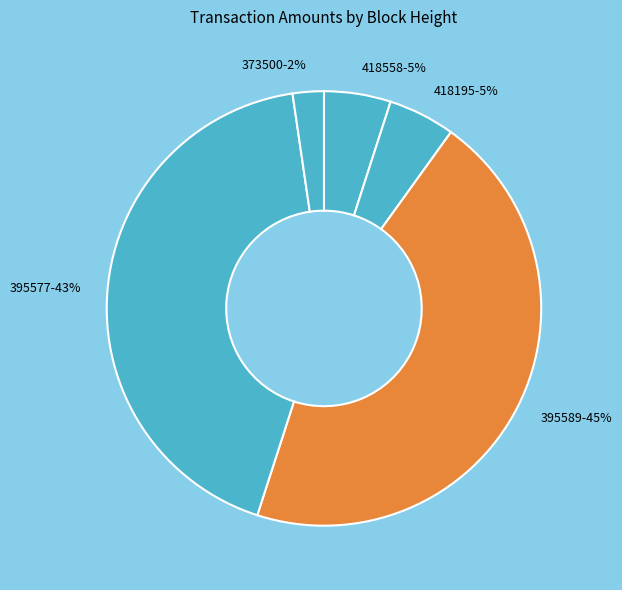

The 418195 slice represents 14% of the pie. True or false?

False